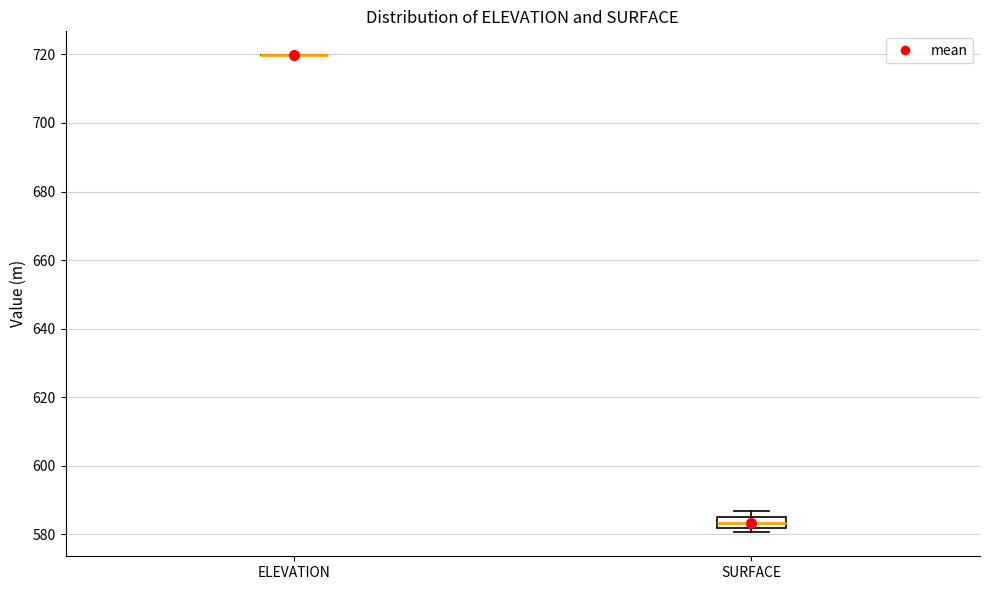

Reading left to right, read every box against the y-axis: the position of its median line, the range the box covers, and the ends of its whiskers. The values are not printed on the chart, so give them approximately, as read against the axis.

ELEVATION: box collapsed to a line at 720, whiskers 720 to 720
SURFACE: median 584, box 582 to 586, whiskers 580 to 586 (above the box's upper edge)